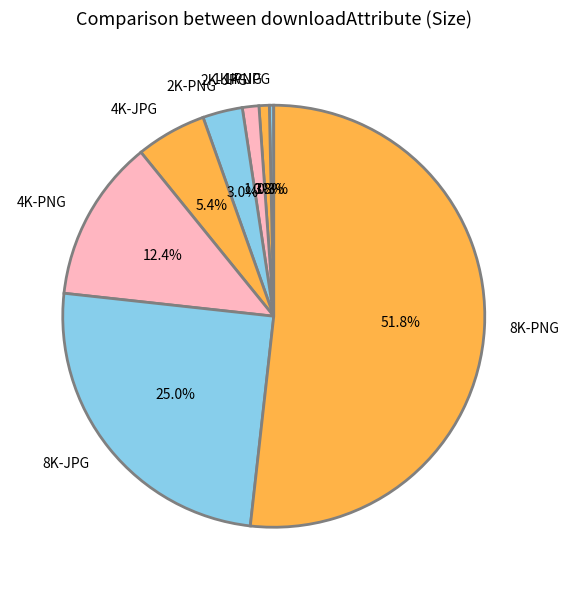

True or false: 4K-JPG accounts for 1% of the total.

False